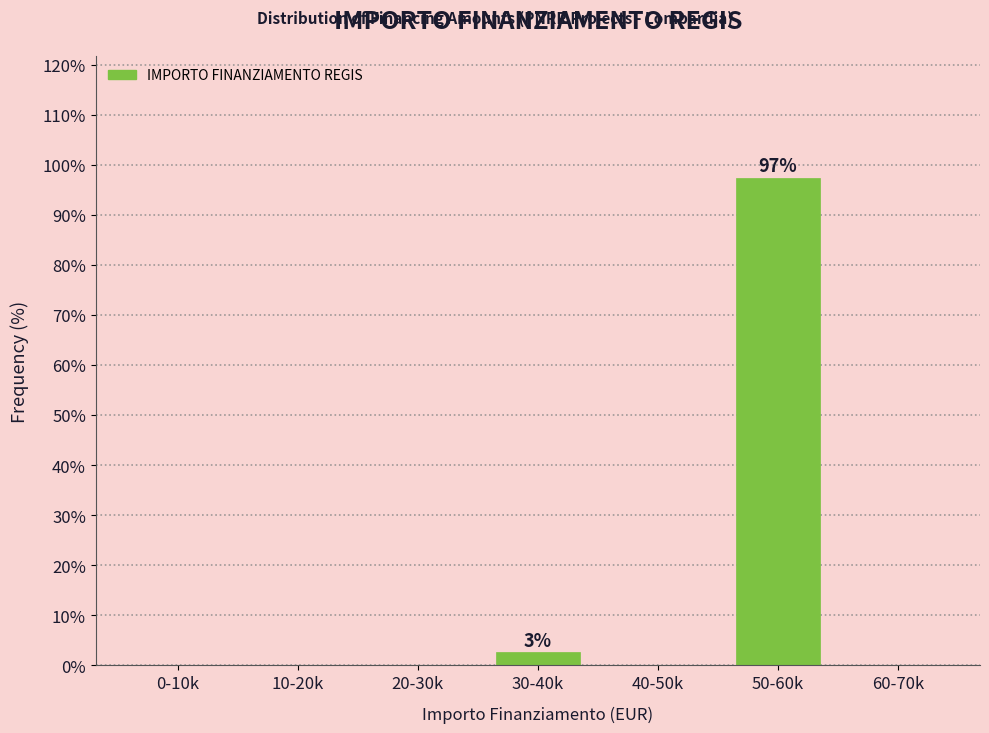

Reading left to right, transcribe all the data shown in this chart.

0-10k=0.0	10-20k=0.0	20-30k=0.0	30-40k=2.6	40-50k=0.0	50-60k=97.4	60-70k=0.0